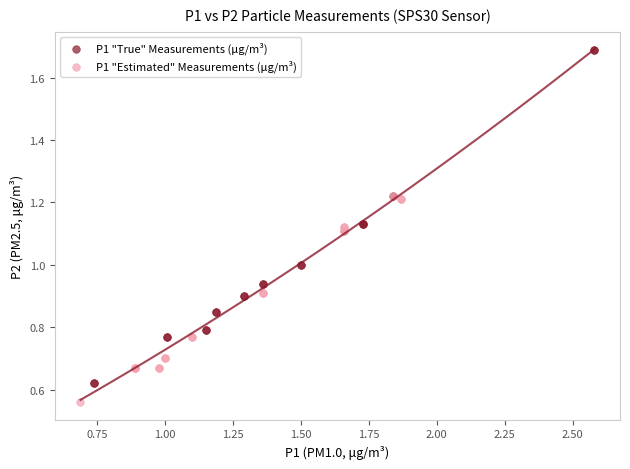

Which series contains the highest Y value?

P1 "True" Measurements (μg/m³)